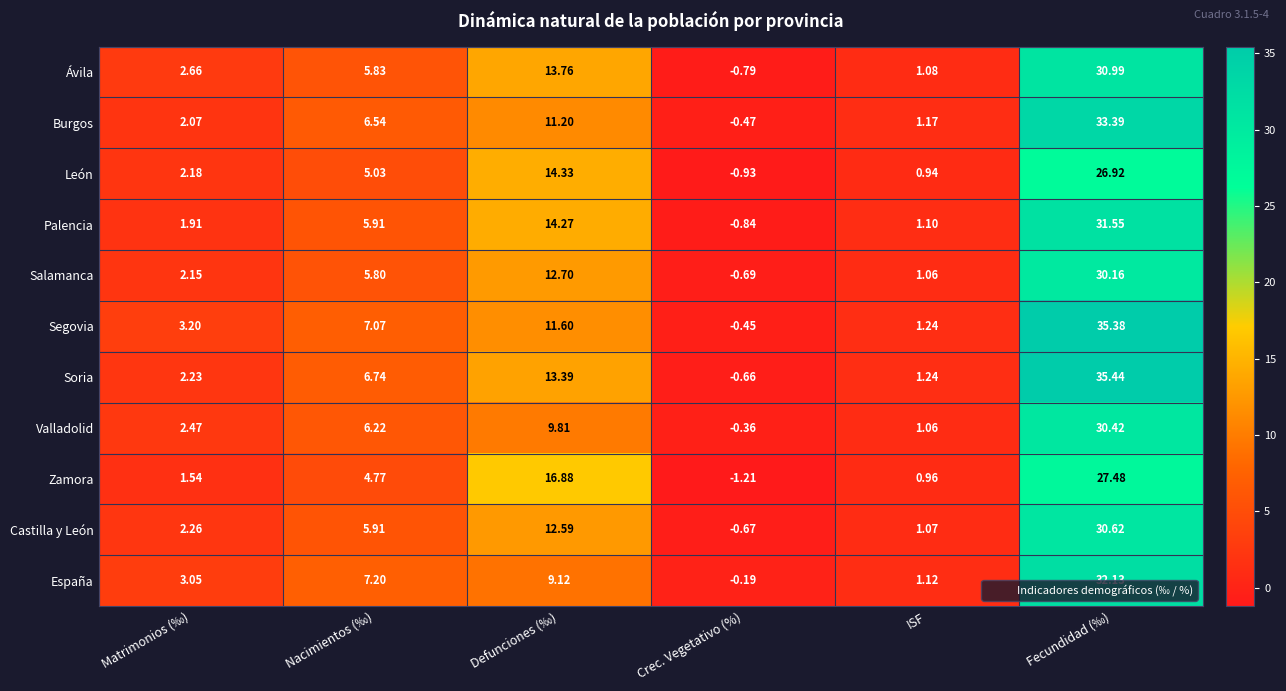

Which label corresponds to the smallest value in the chart?

Crec. Vegetativo (%)